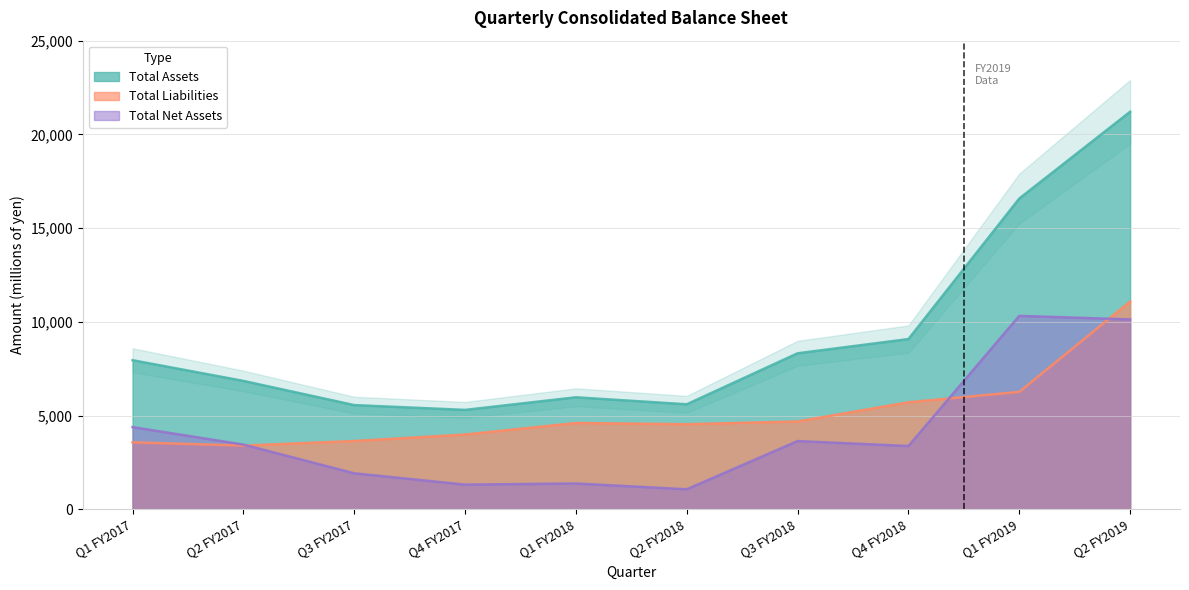

Which category has the highest value in the Total Assets series?

Q2 FY2019